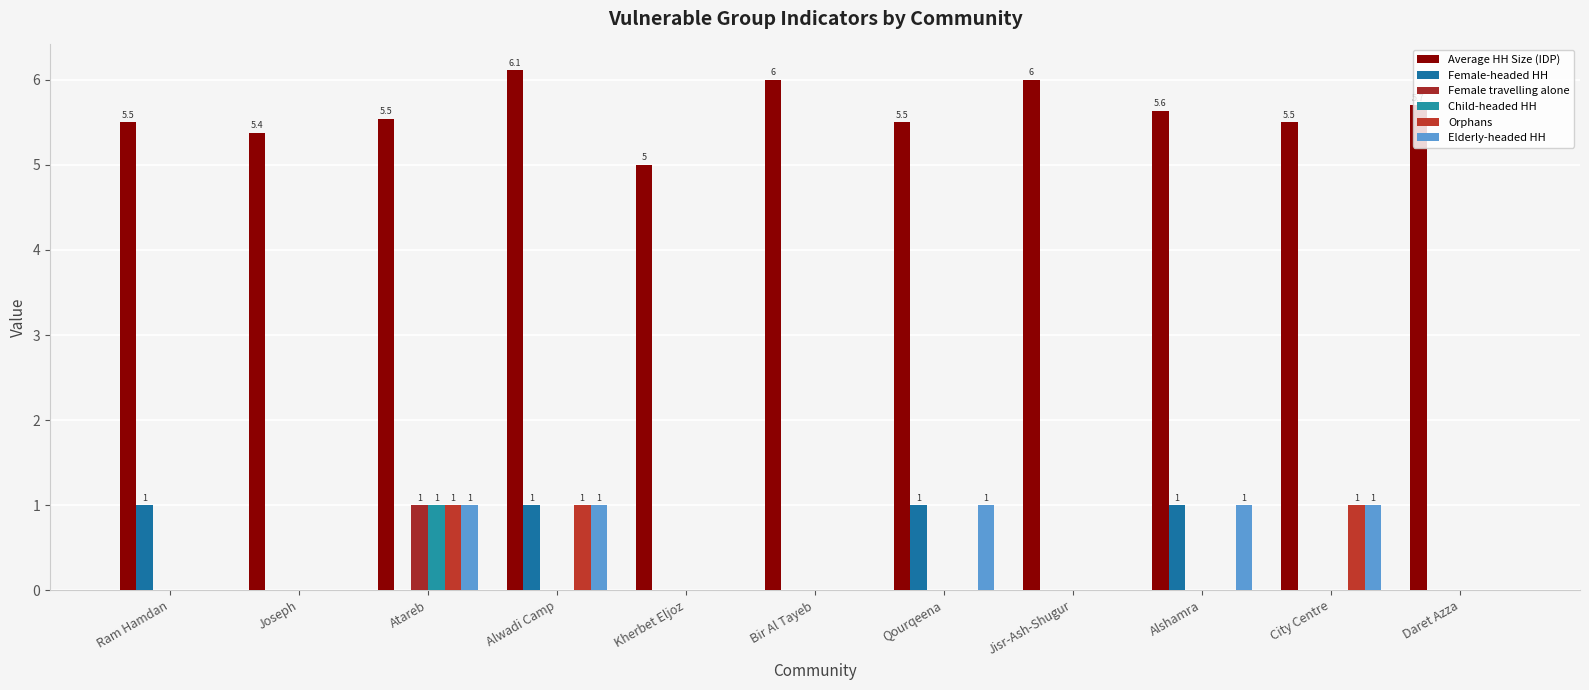

Which series has the largest total across all categories?

Average HH Size (IDP)